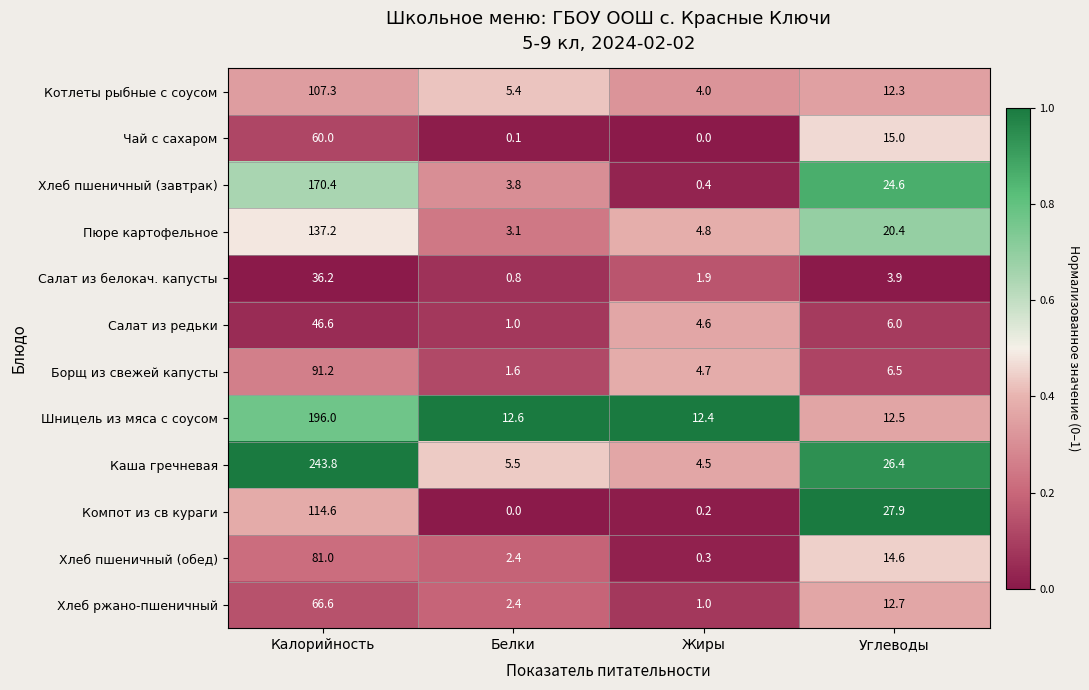

Count the number of categories in the chart.

4